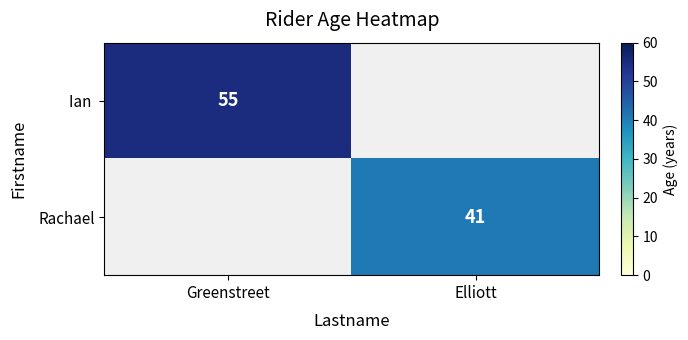

Is it true that Rachael equals 24 at Elliott?

False